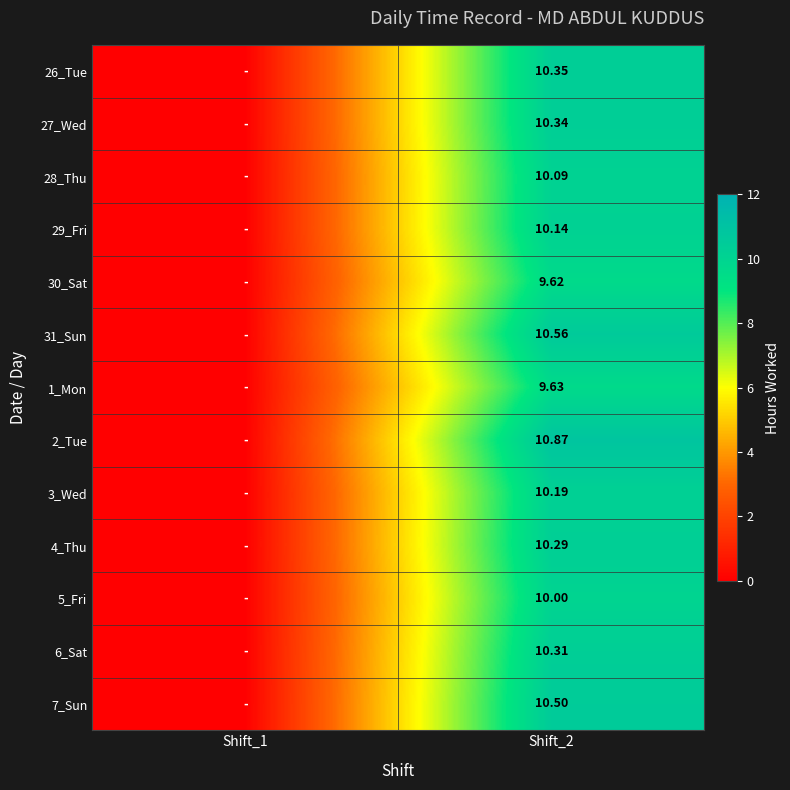

How many values in 26_Tue are above zero?

1